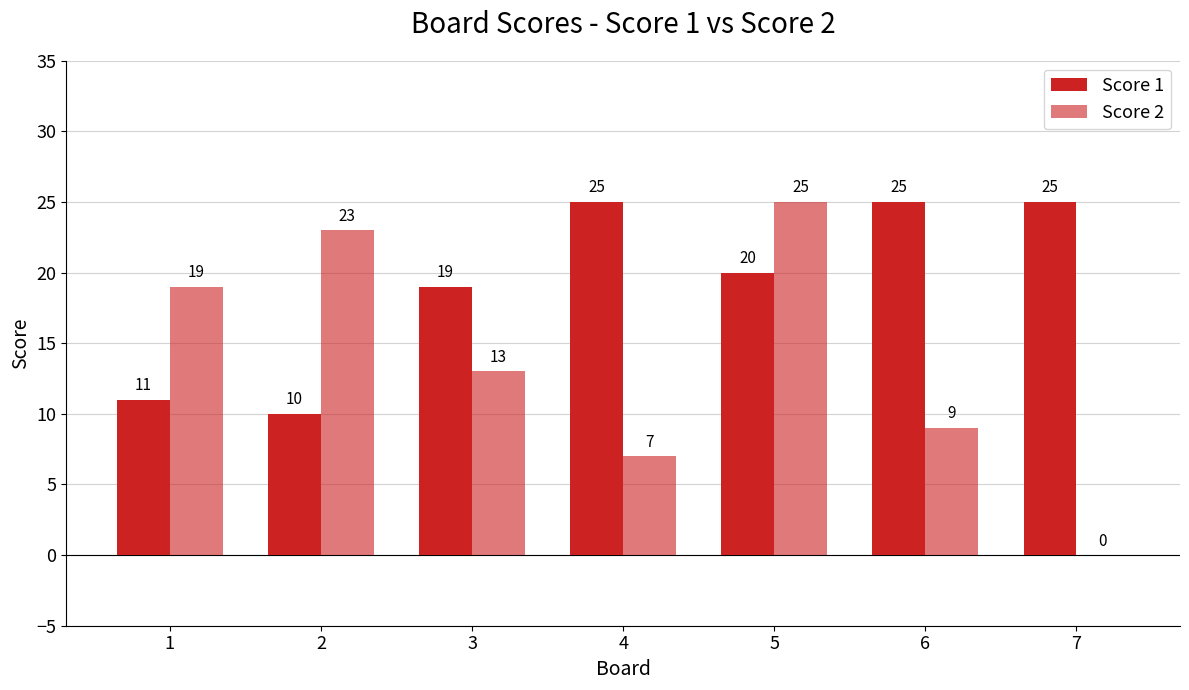

How many groups of bars are there?

7